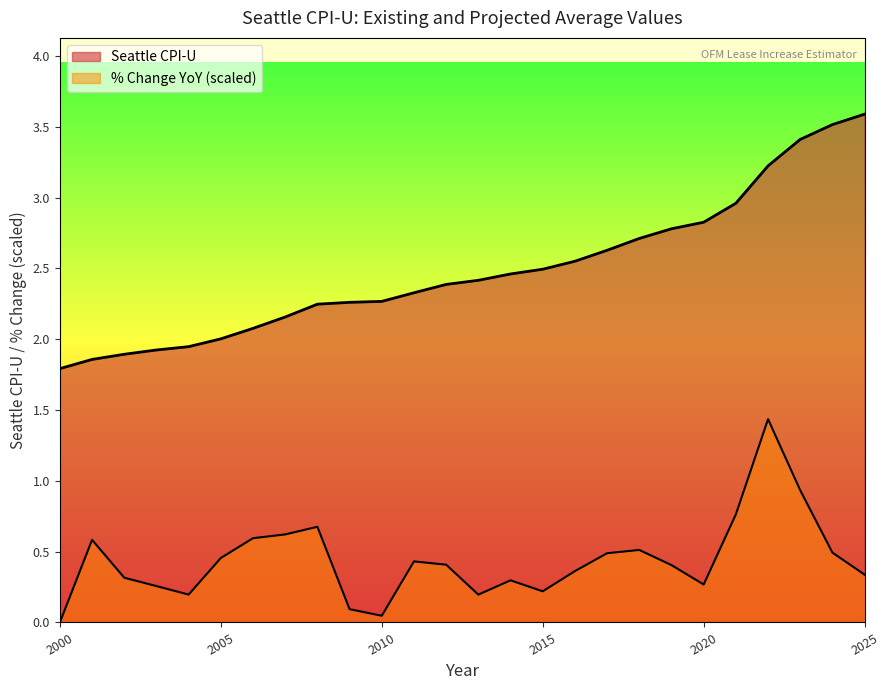

What is the value of the Seattle CPI-U point at the 12th from the left?

2.3